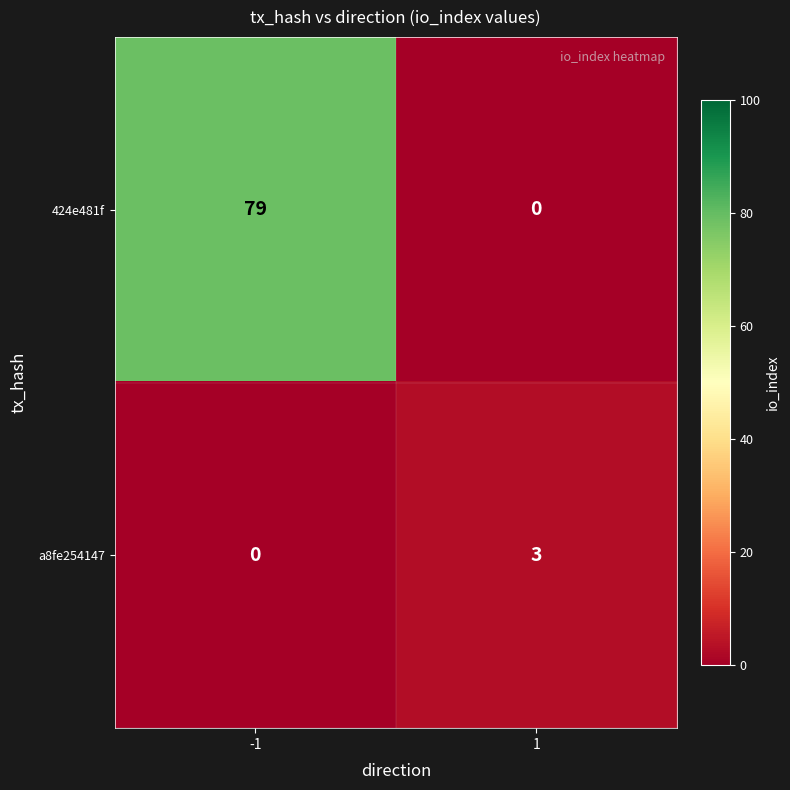

True or false: a8fe254147 has a value of 3 at 1.

True